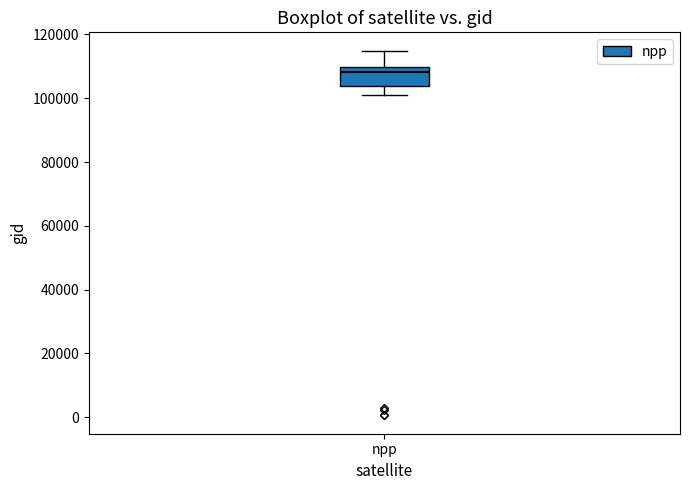

Read this box plot against the y-axis: the position of the median line, the range covered by the box, and the ends of both whiskers. The values are not printed on the chart, so give them approximately, as read against the axis.

median 108000, box 104000 to 110000, whiskers 100000 to 114000